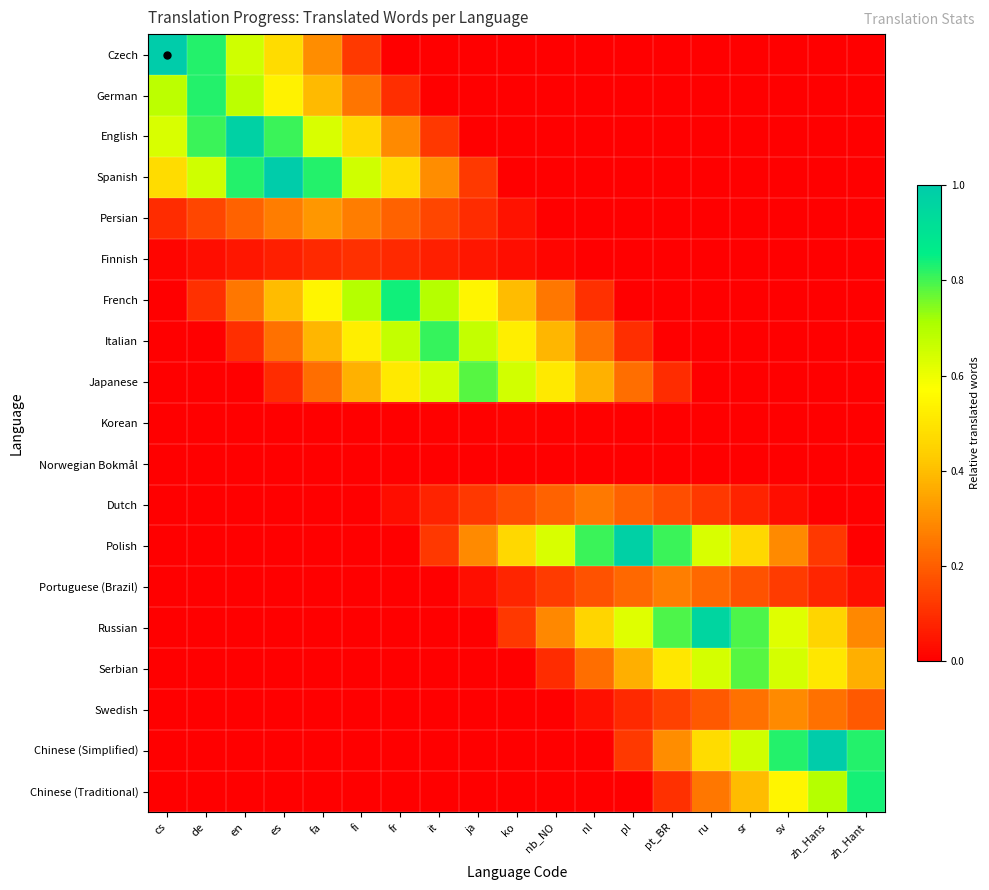

What is the greatest value displayed?

1.0